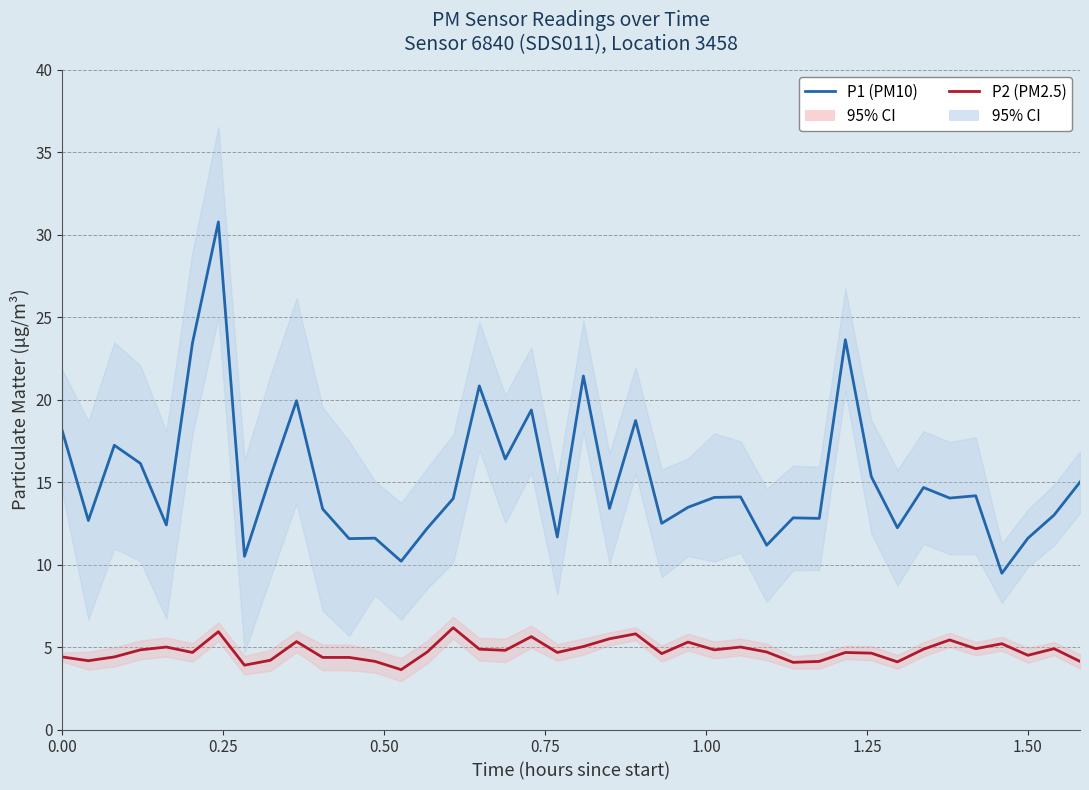

True or false: P2 (PM2.5) and P1 (PM10) cross at least once.

False